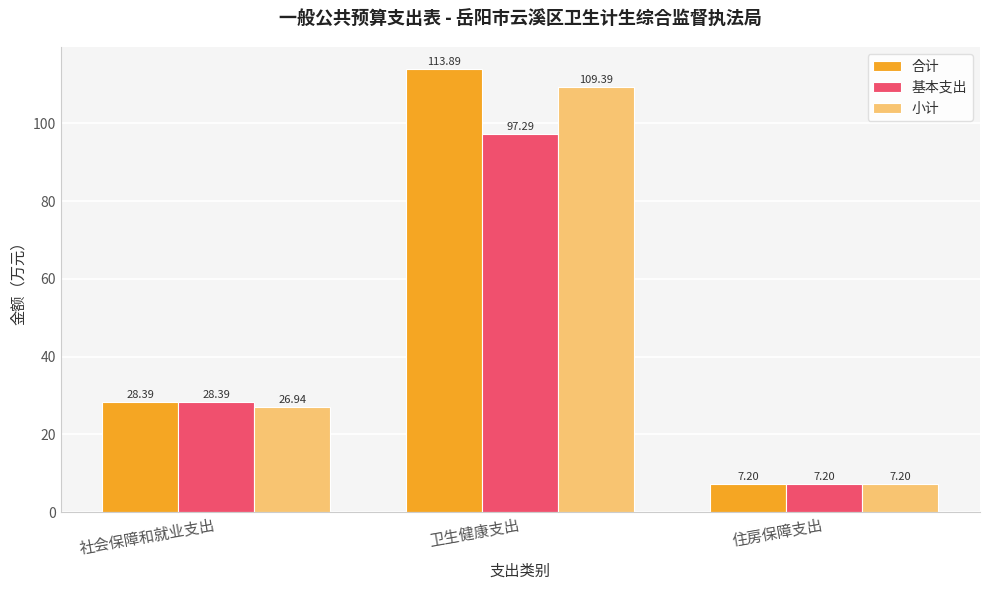

Reading left to right, list all the values displayed in this chart.

合计: 社会保障和就业支出=28.4	卫生健康支出=113.9	住房保障支出=7.2
基本支出: 社会保障和就业支出=28.4	卫生健康支出=97.3	住房保障支出=7.2
小计: 社会保障和就业支出=26.9	卫生健康支出=109.4	住房保障支出=7.2